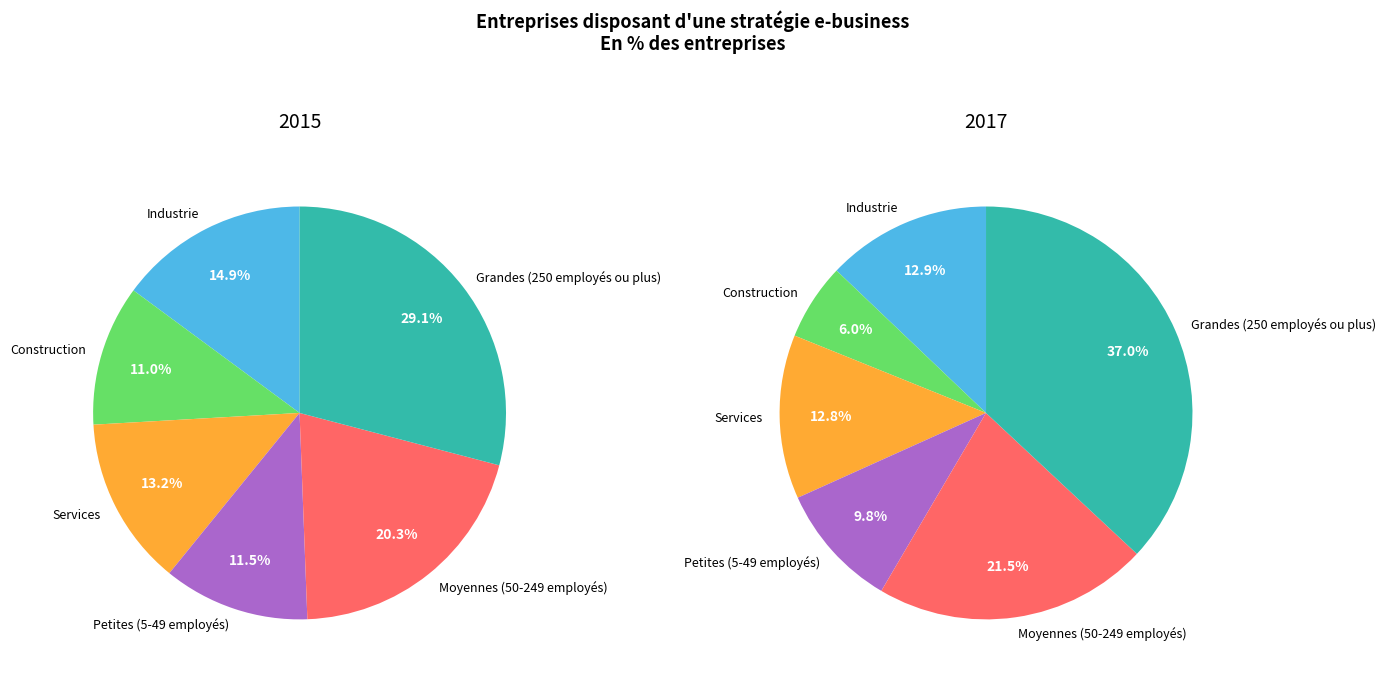

How much of the chart is everything except Petites (5-49 employés)?

88.5%